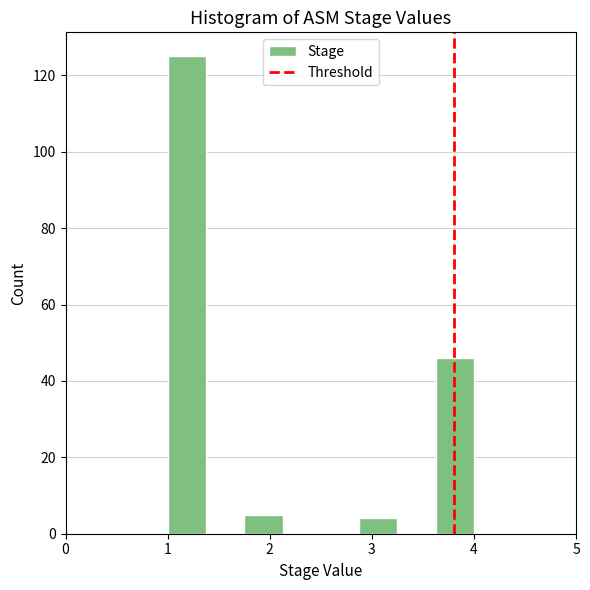

Around what value on the x-axis is the tallest bar? Give the approximate position of its centre, as read against the axis.

1.2